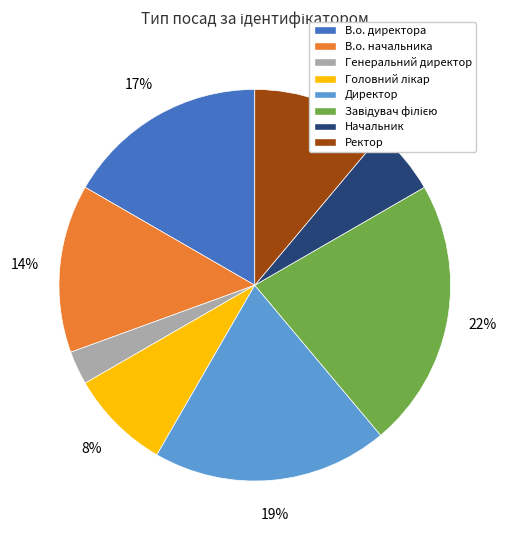

To the nearest percent, what is the difference between the largest and smallest slice percentages?

19%